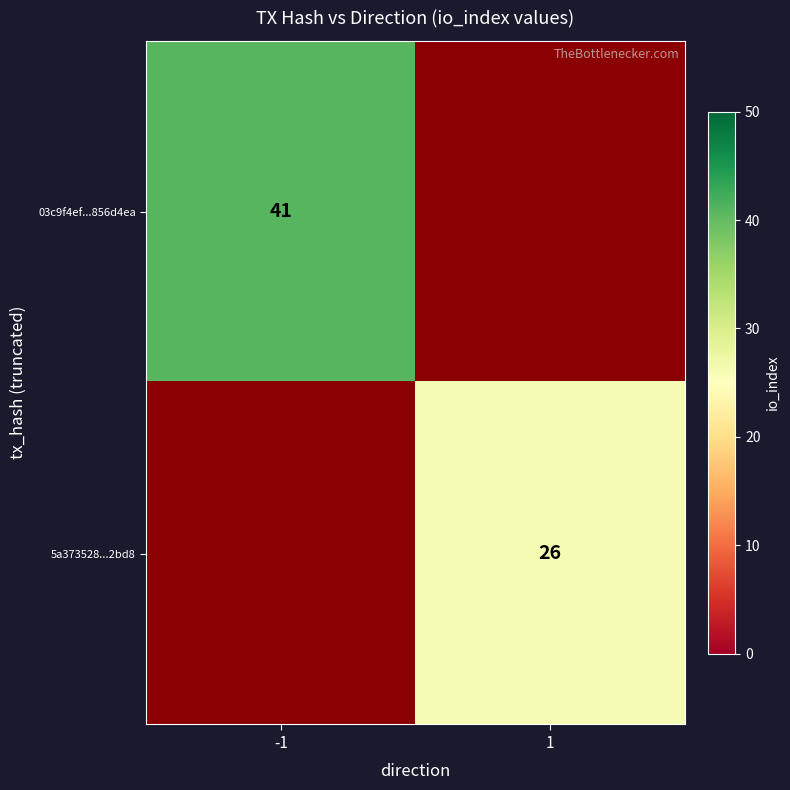

True or false: 03c9f4ef...856d4ea has a value of 41 at -1.

True